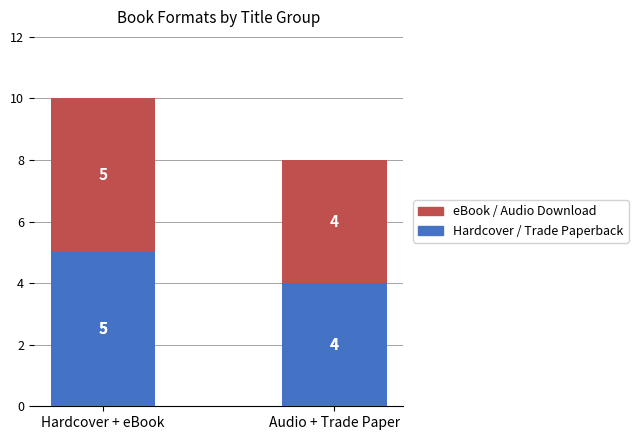

At which category is the sum across all series the highest?

Hardcover + eBook